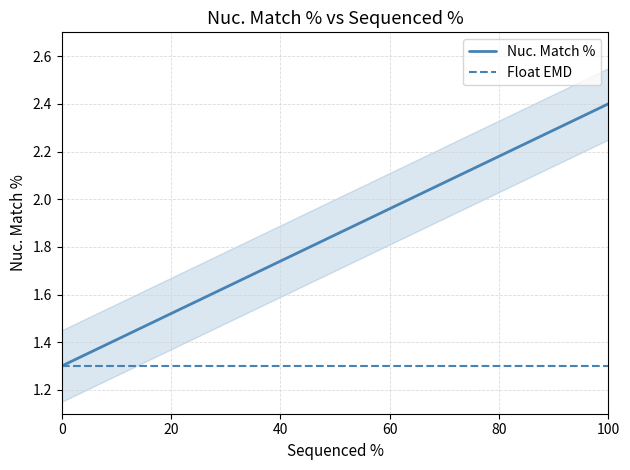

What is the difference between the maximum and minimum values in the Nuc. Match % series?

1.1